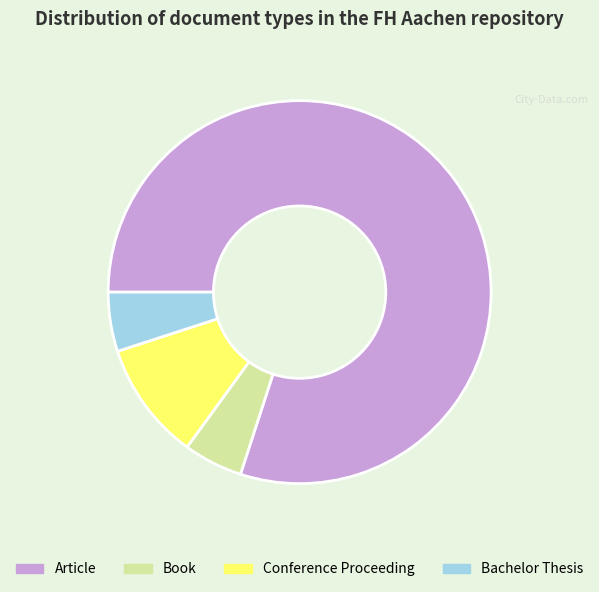

Does Book account for over 50% of the chart?

No